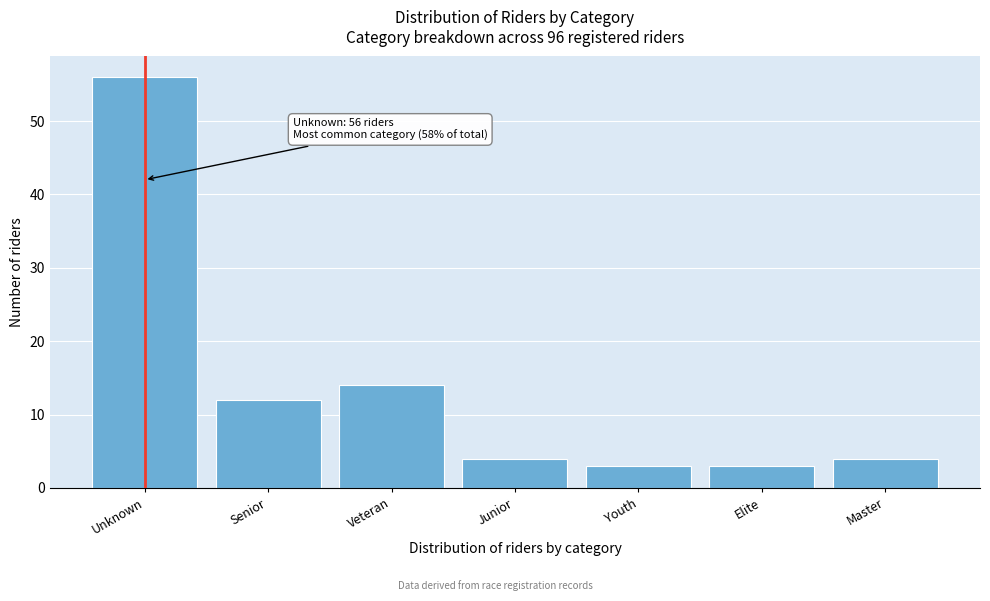

Reading left to right, transcribe all the data shown in this chart.

56	12	14	4	3	3	4